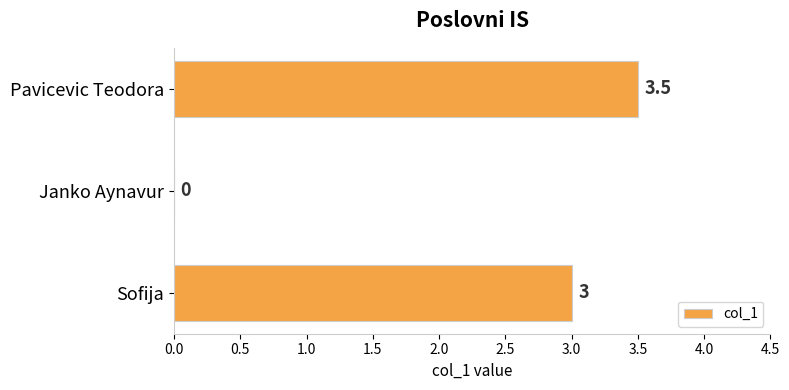

The chart shows a value of -1.3 at Janko Aynavur. True or false?

False